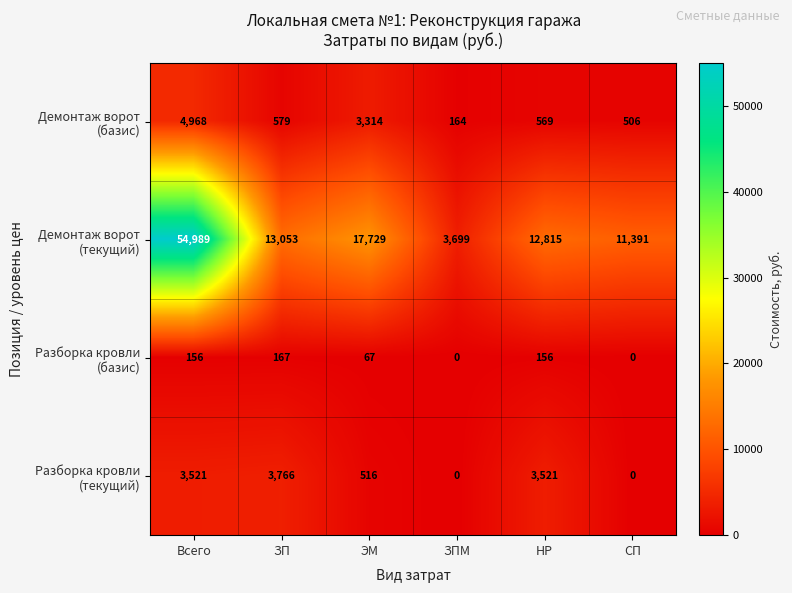

What is the greatest value displayed?

54989